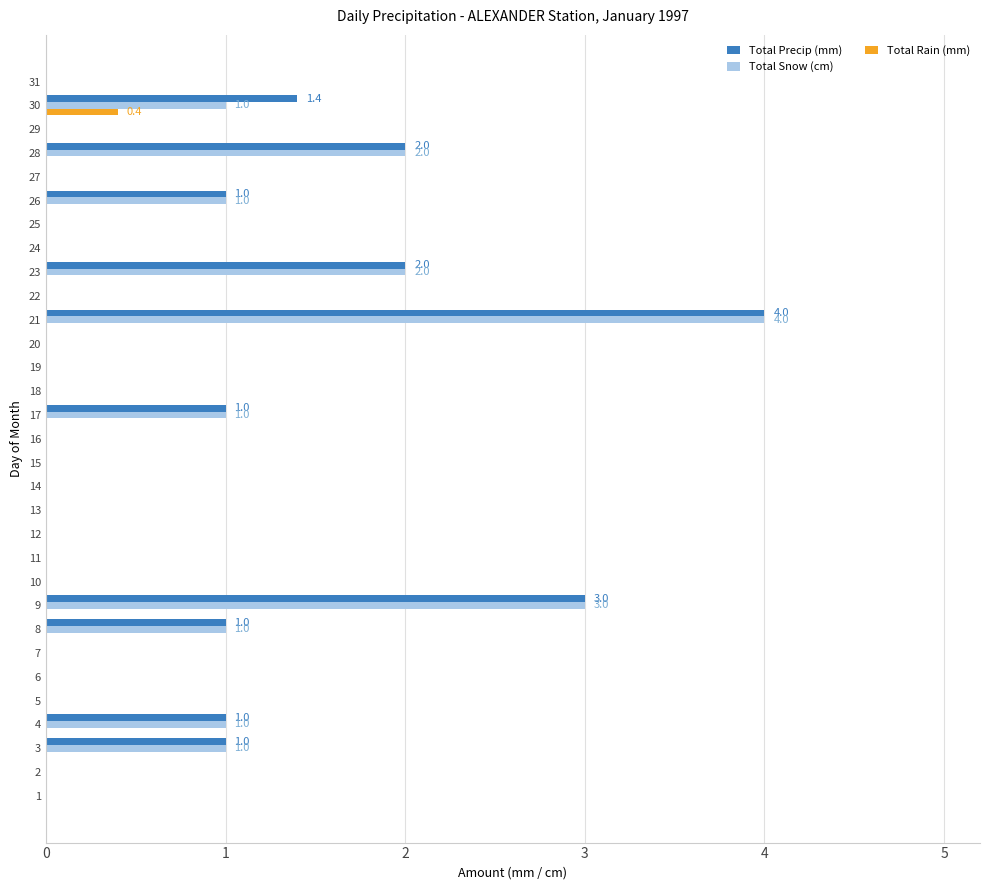

Which series changed the most between 20 and 30?

Total Precip (mm)